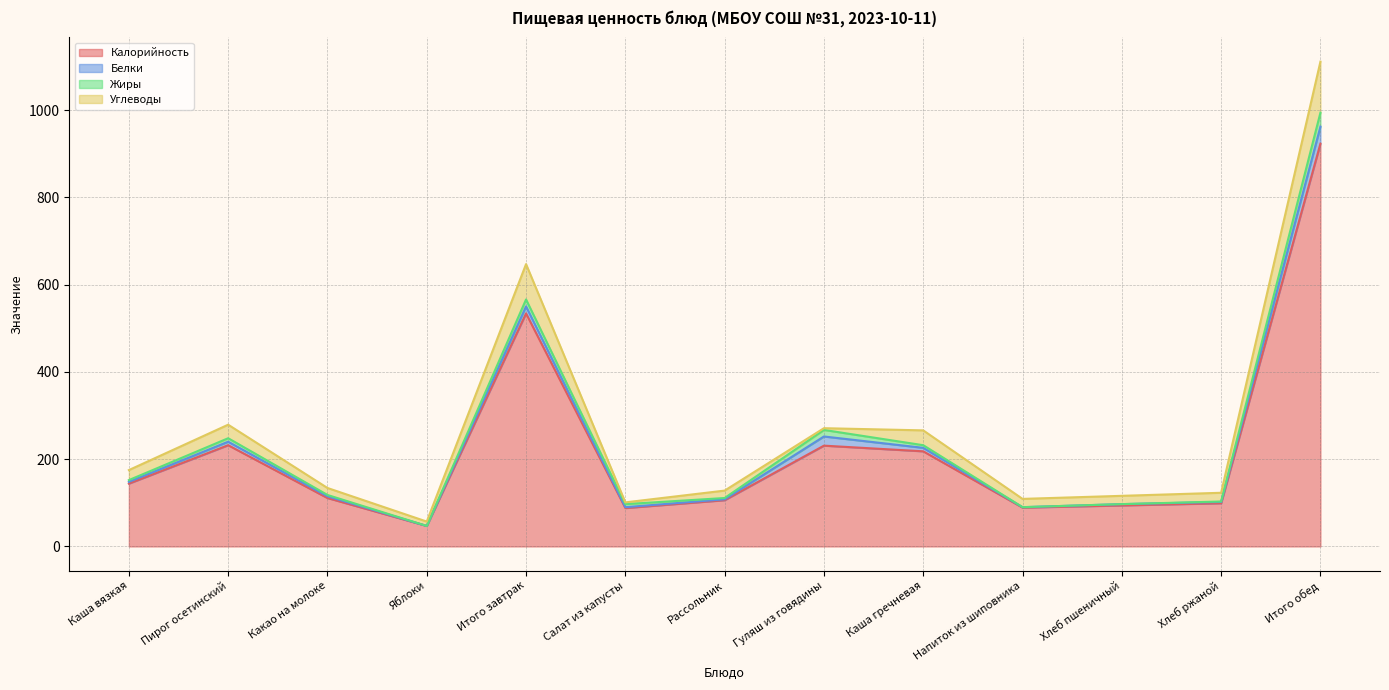

How many intersections are there between Белки and Углеводы?

2